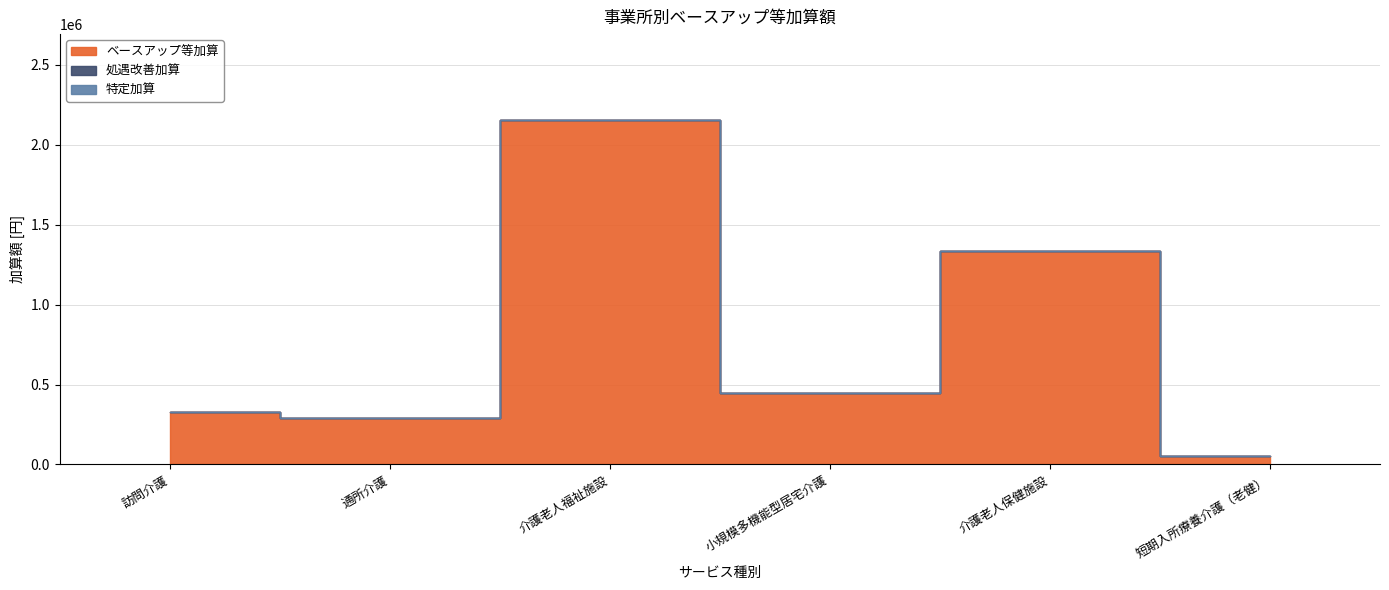

Is the value of ベースアップ等加算 at 介護老人福祉施設 greater than the value of 処遇改善加算 at 通所介護?

Yes